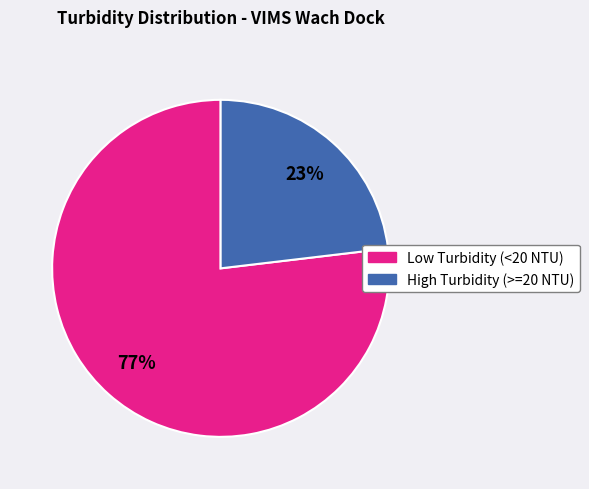

Does any single category account for the majority?

Yes